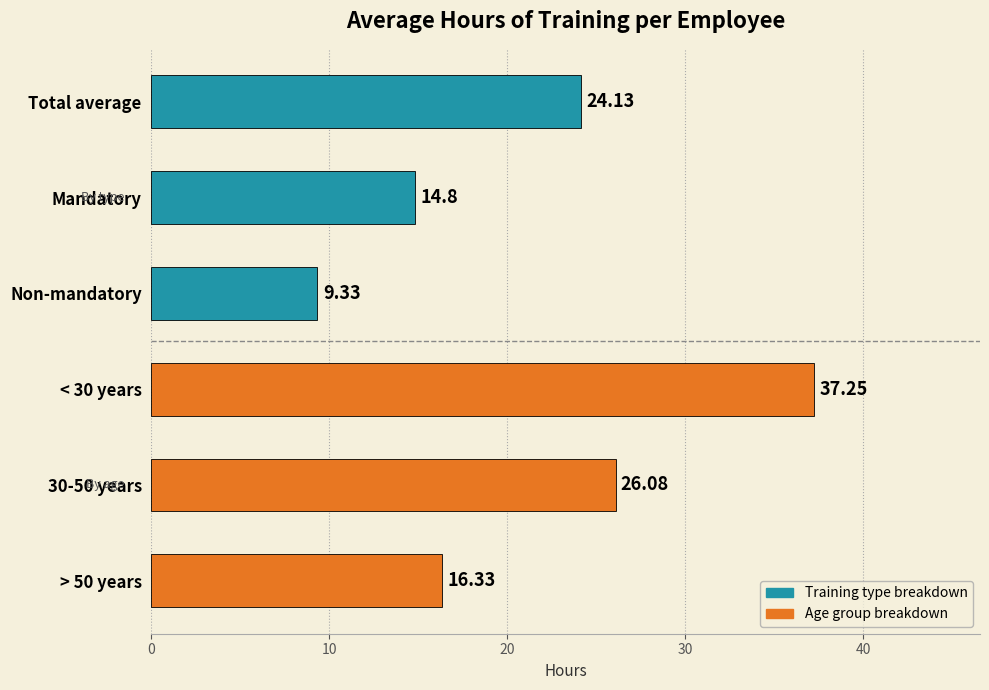

How many bars are there in total?

6